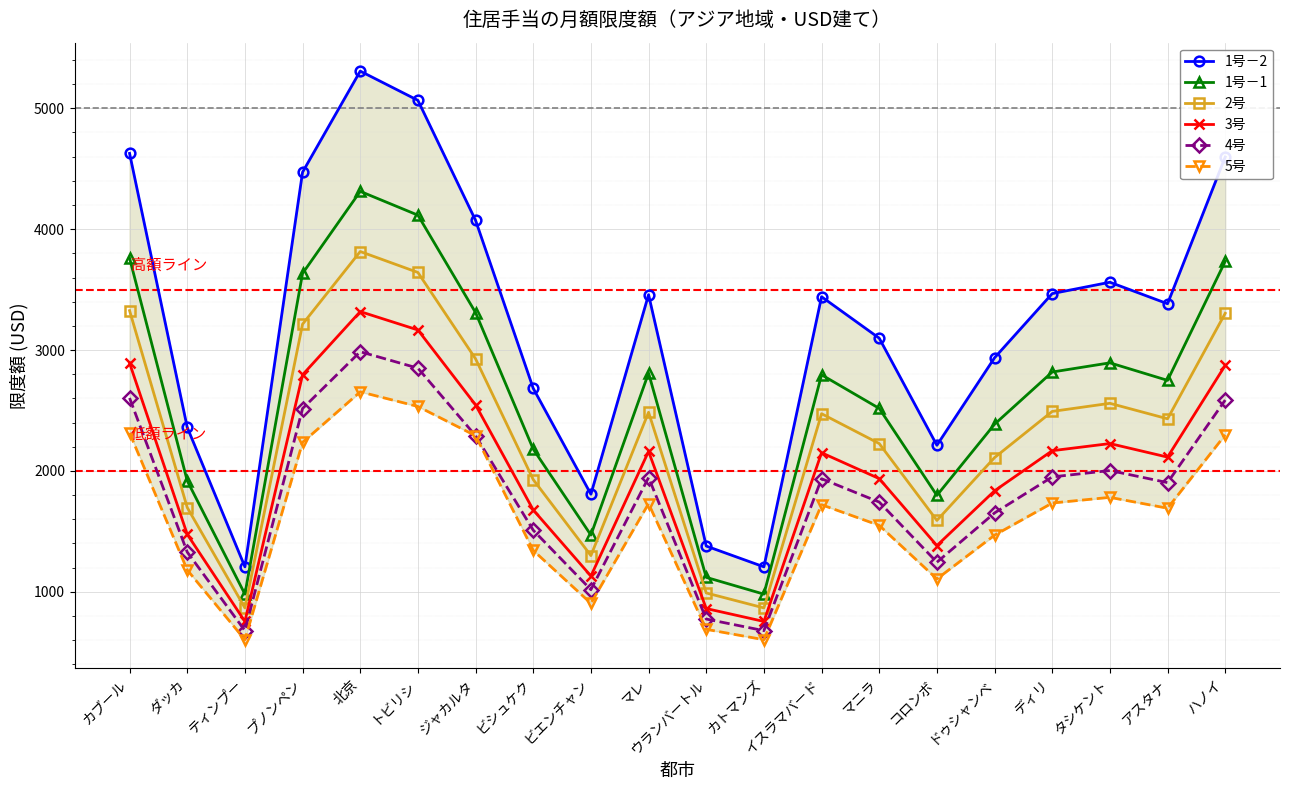

What is the difference between the second highest and second lowest values in the 1号－1 series?

3136